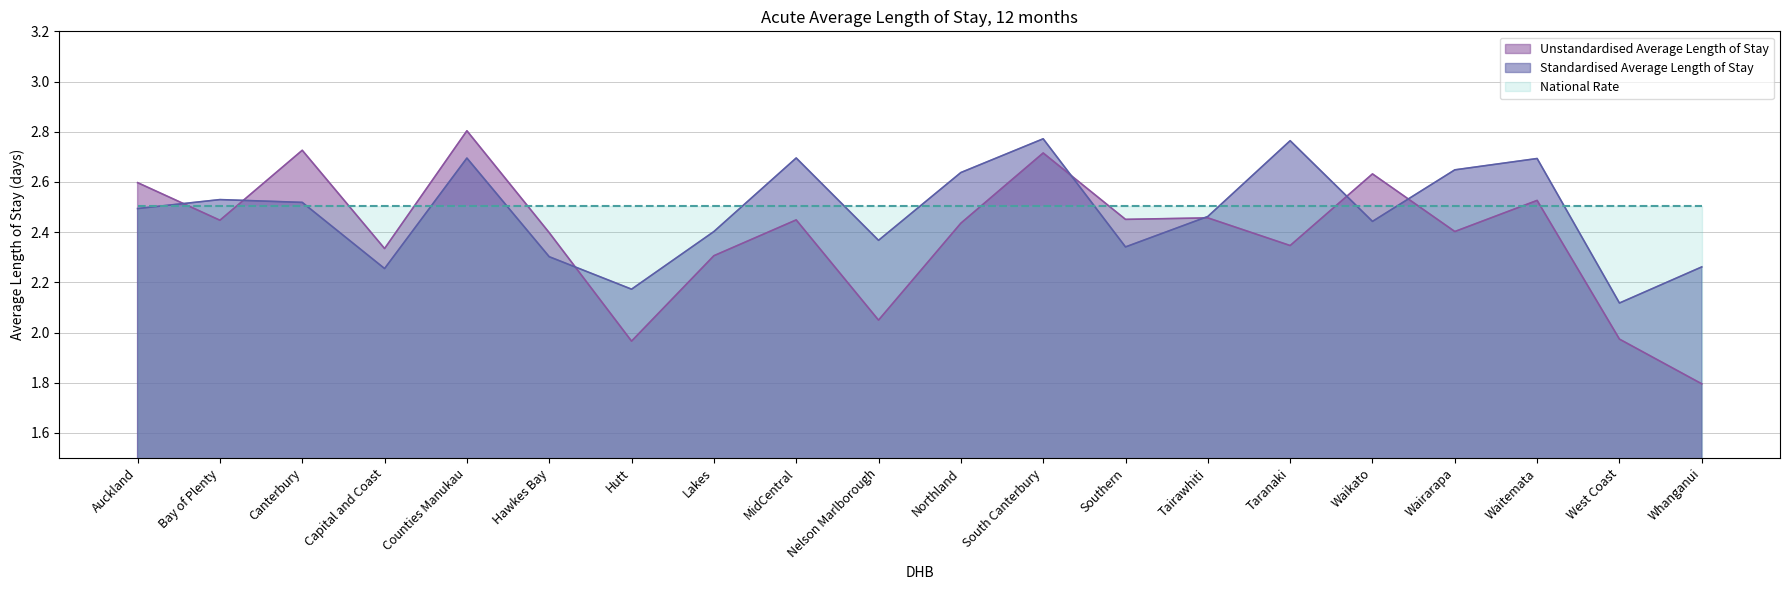

Rank the series by their average value, from lowest to highest.

Unstandardised Average Length of Stay, Standardised Average Length of Stay, National Rate